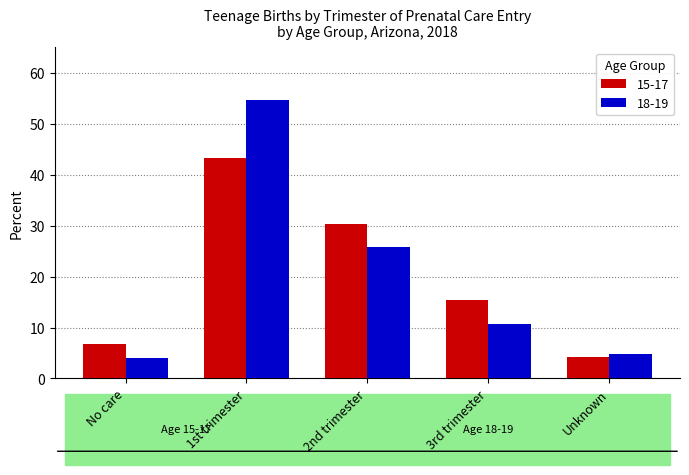

At which label does 15-17 first exceed 15?

1st trimester